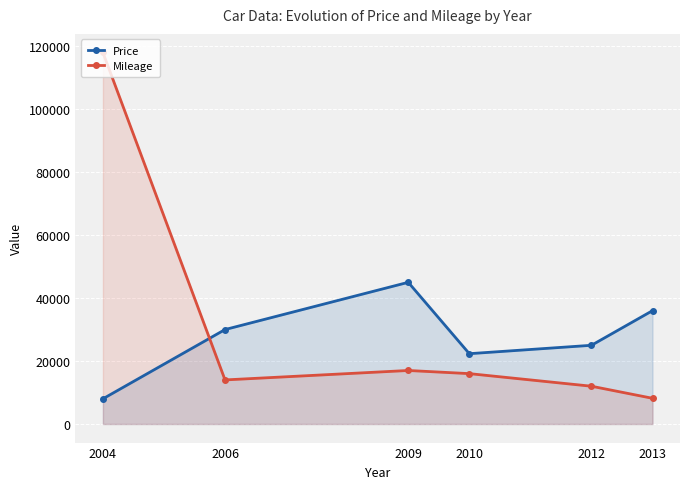

Where is the first local minimum for Price?

2010